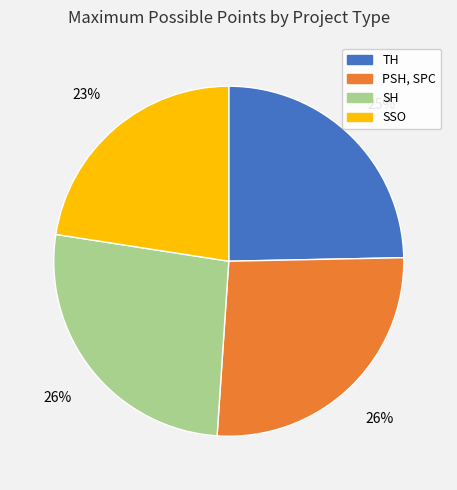

Count the number of slices in the pie.

4